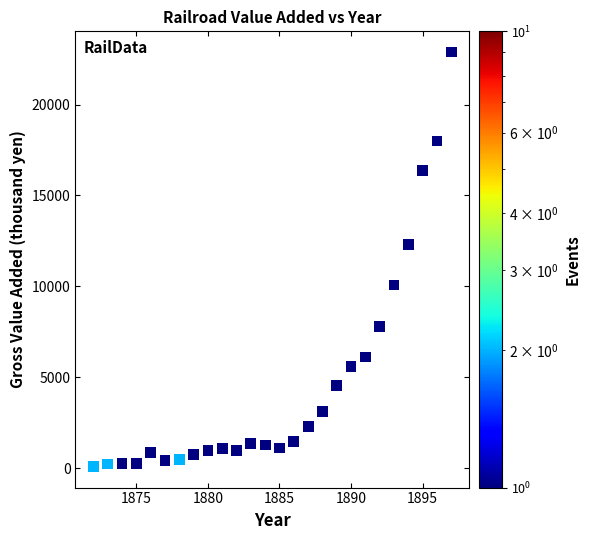

What is the range of Y values (max minus min)?

22797